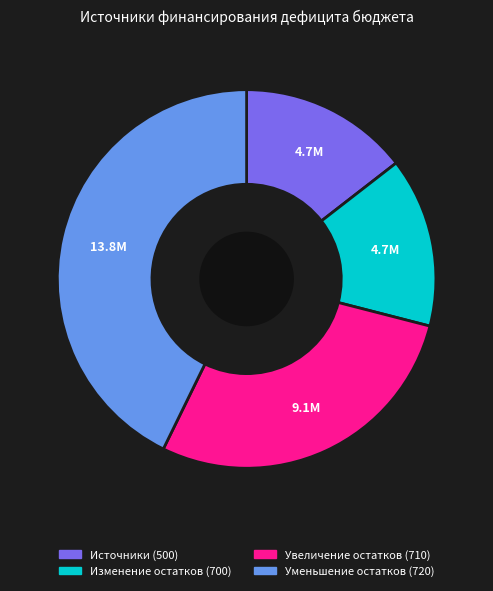

Is it true that Изменение остатков (700) is 20% of the pie?

False